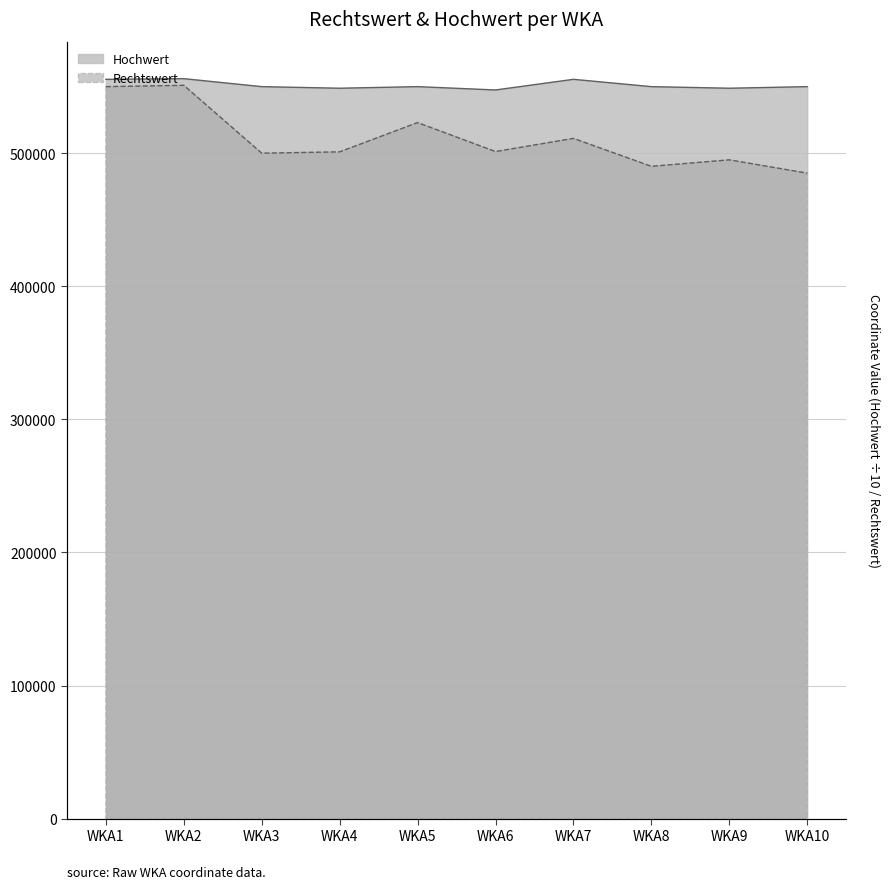

What is the minimum value for Rechtswert?

485001.0